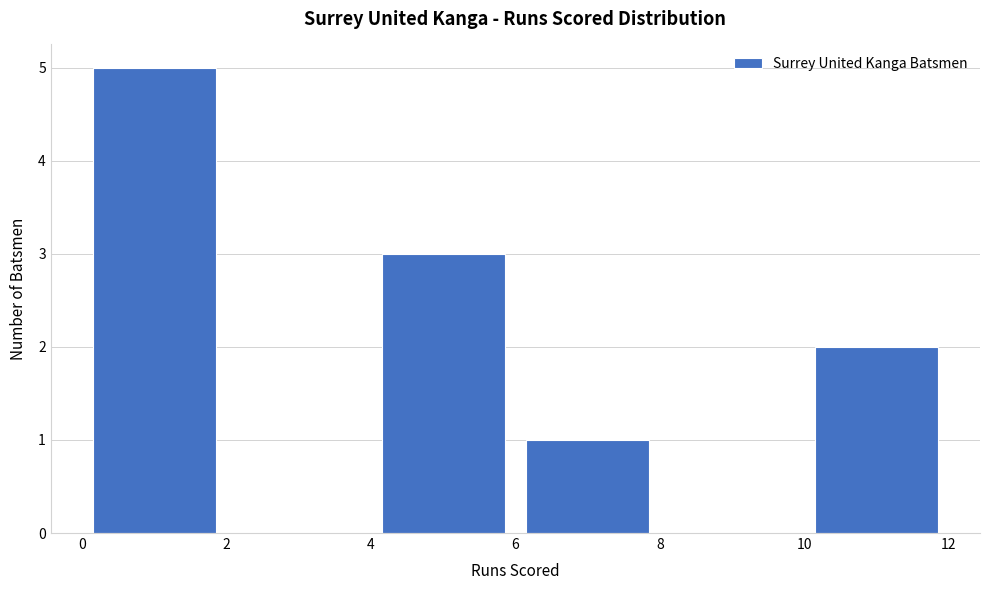

How tall is the bar that spans 4 to 6 on the x-axis? The values are not printed on the chart, so give them approximately, as read against the axis.

3